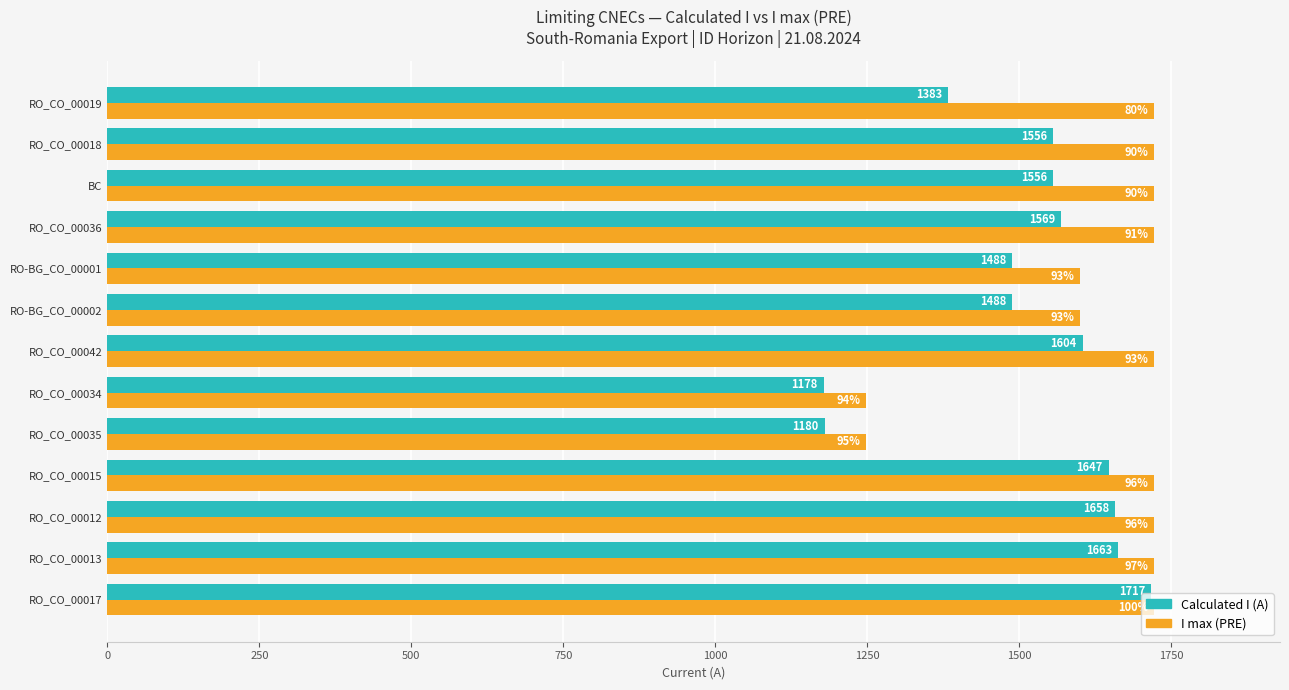

What are all the series names shown in the legend?

Calculated I (A), I max (PRE)